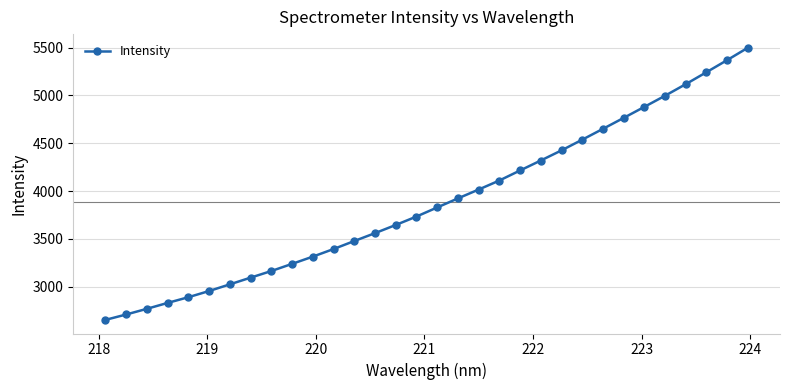

What is the value of the 9th point from the left?

3163.0